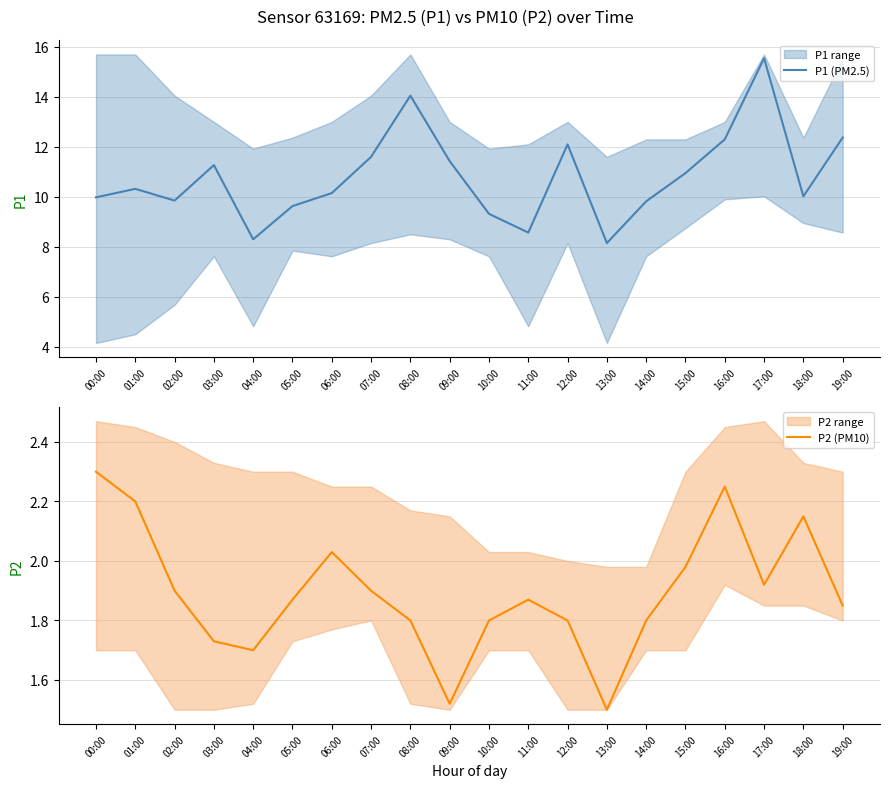

What is the value of the P1 (PM2.5) point at the 5th from the left?

8.3